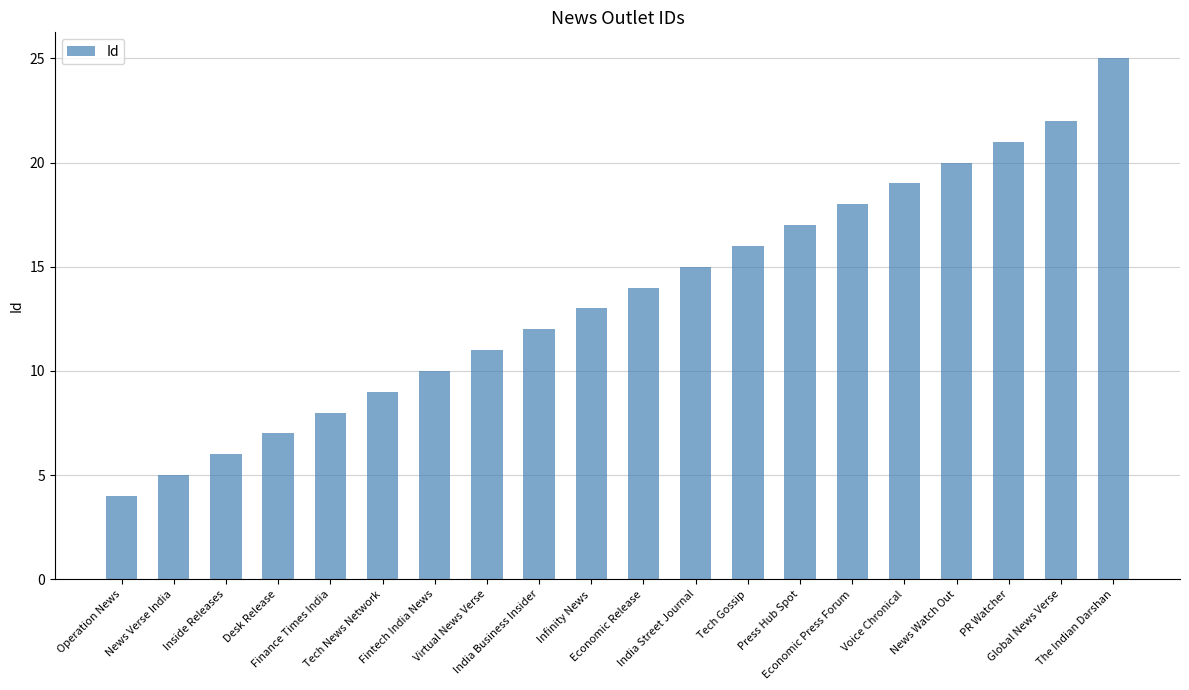

What is the label of the 10th bar from the right?

Economic Release